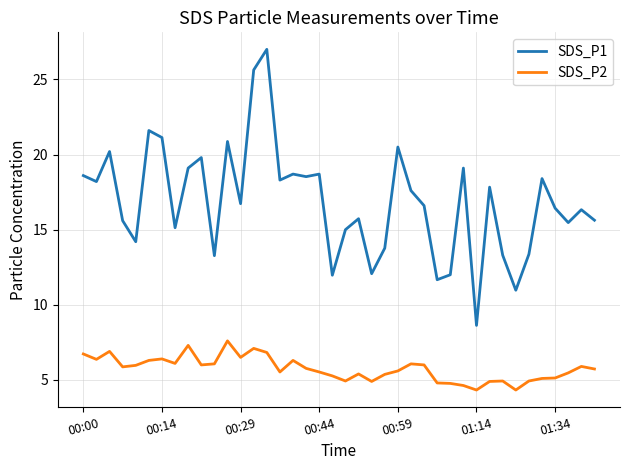

What are all the series names shown in the legend?

SDS_P1, SDS_P2